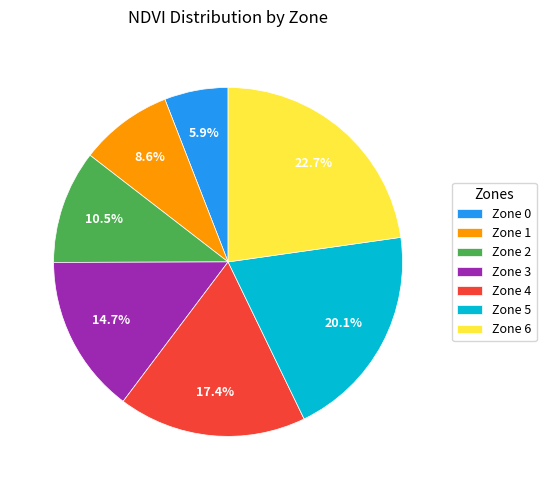

Is it true that Zone 3 is 15% of the pie?

True